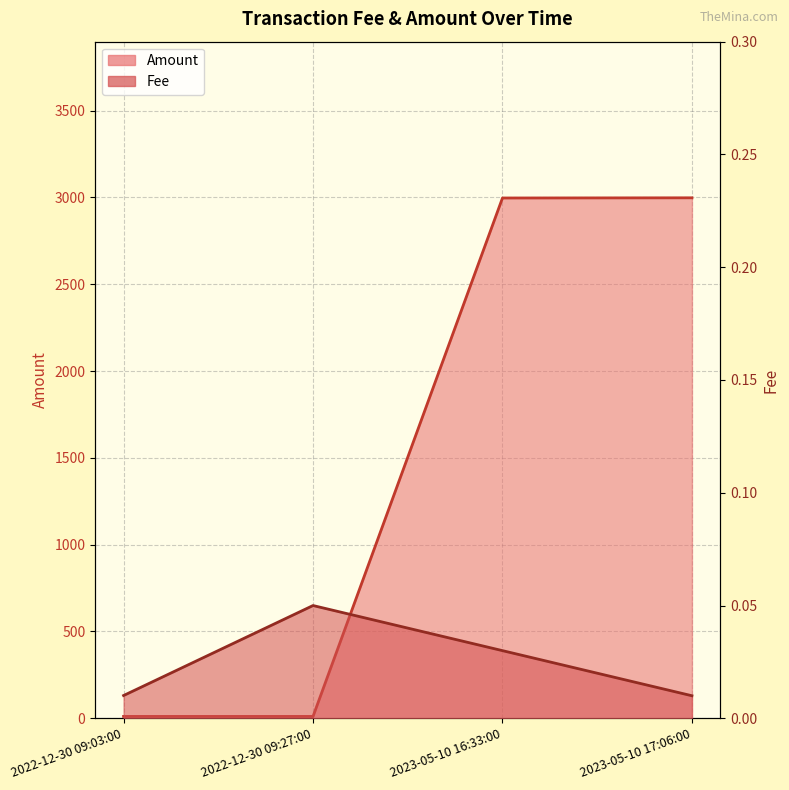

How many interior local peaks does the Fee series have?

1